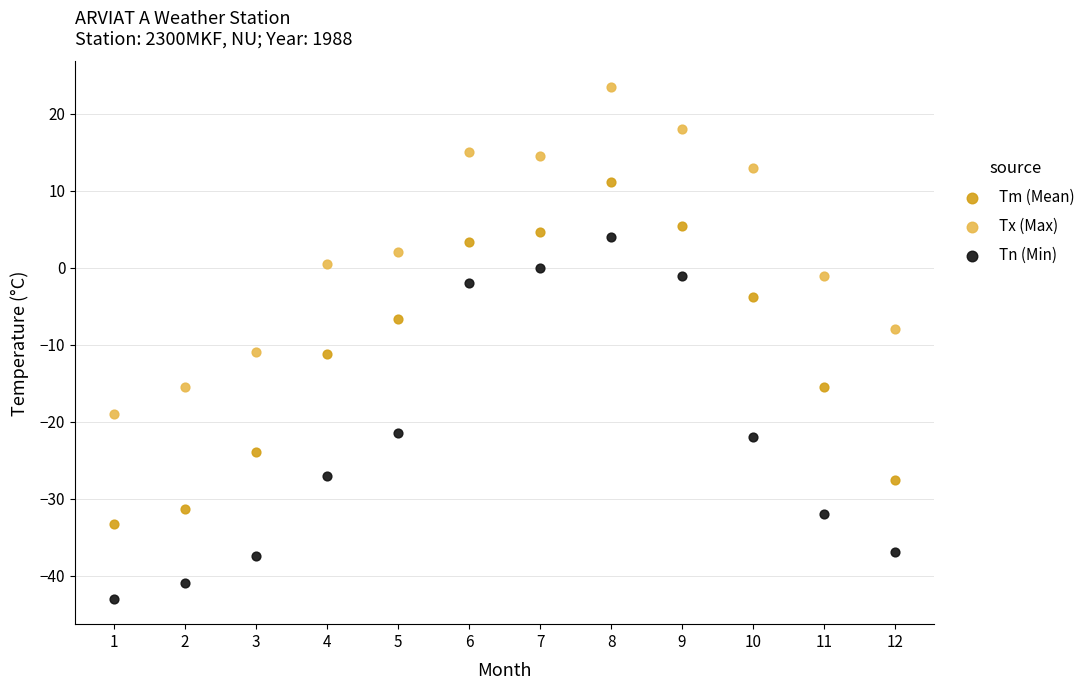

Which series contains the highest Y value?

Tx (Max)